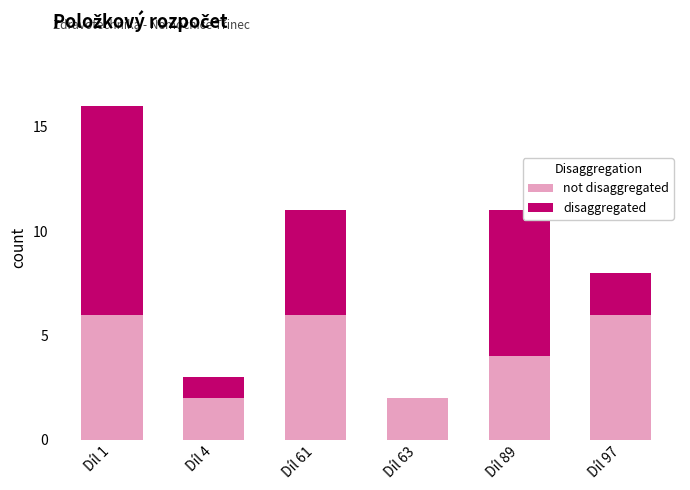

Count the number of data series in this chart.

2